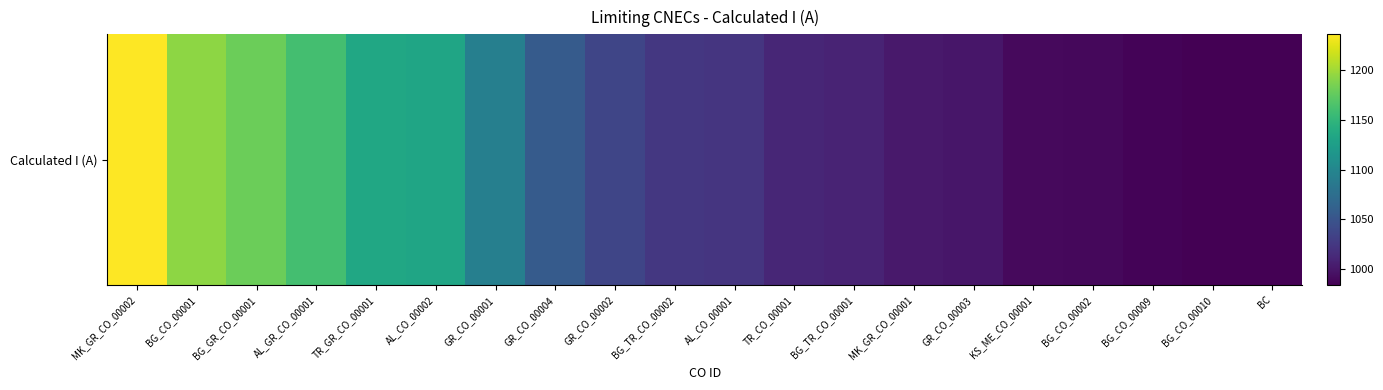

Reading left to right, extract all data points from this chart.

MK_GR_CO_00002=1236	BG_CO_00001=1193	BG_GR_CO_00001=1179	AL_GR_CO_00001=1161	TR_GR_CO_00001=1134	AL_CO_00002=1132	GR_CO_00001=1093	GR_CO_00004=1056	GR_CO_00002=1037	BG_TR_CO_00002=1025	AL_CO_00001=1023	TR_CO_00001=1011	BG_TR_CO_00001=1009	MK_GR_CO_00001=1001	GR_CO_00003=999	KS_ME_CO_00001=990	BG_CO_00002=989	BG_CO_00009=986	BG_CO_00010=984	BC=984